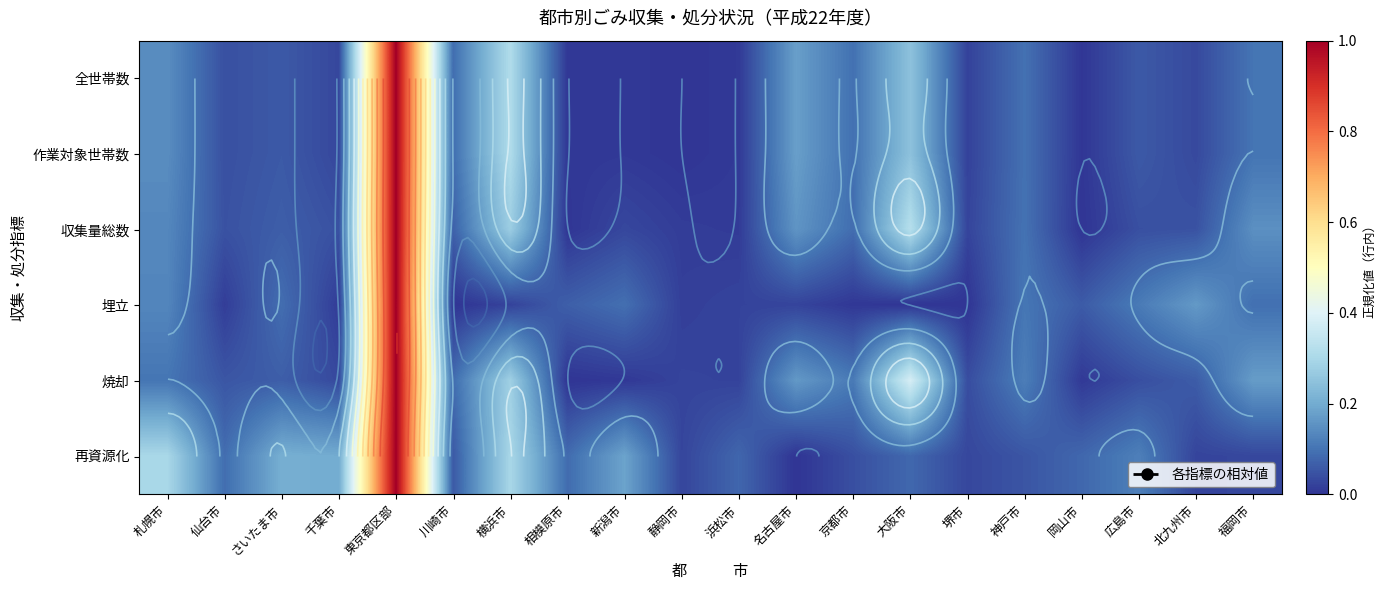

Which series has the largest total across all categories?

再資源化